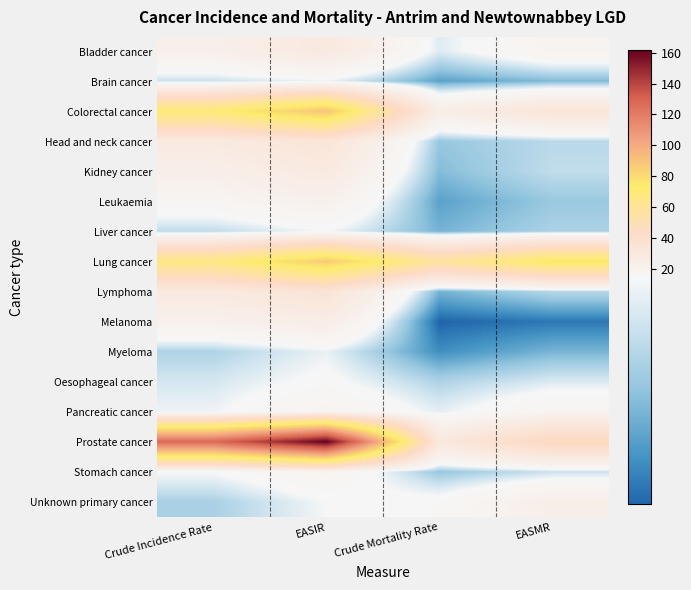

Between EASIR and Crude Mortality Rate, which is larger?

EASIR